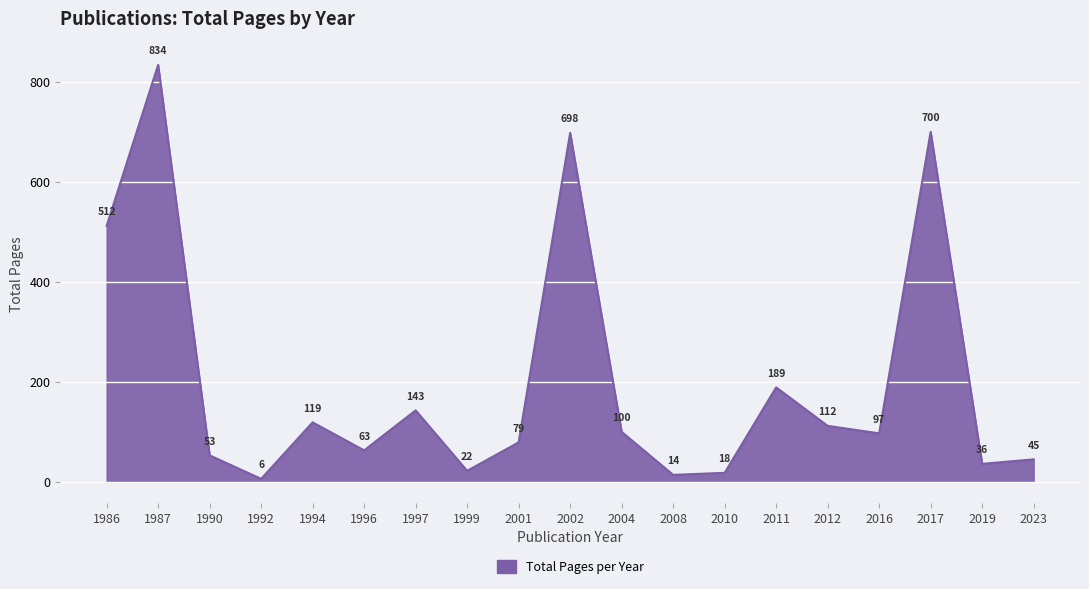

What is the sum of all values?

3840